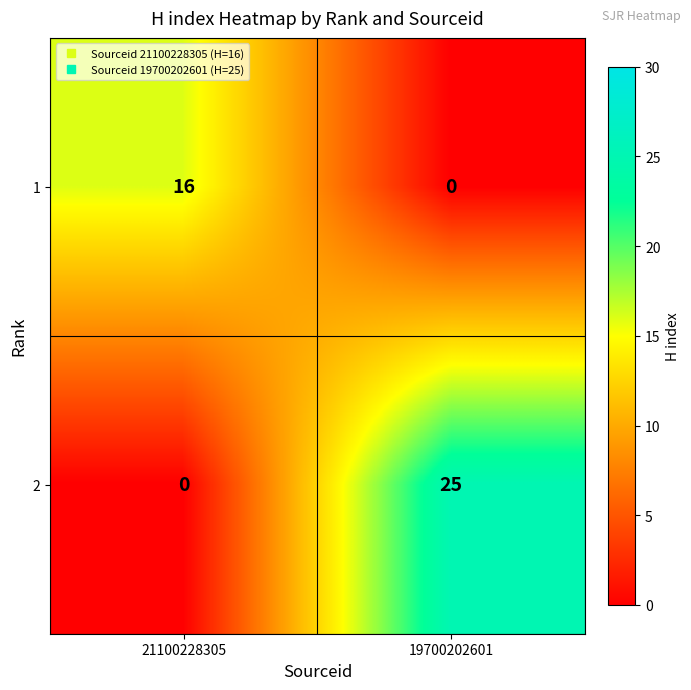

What is the spread (max minus min) of values at 19700202601?

25